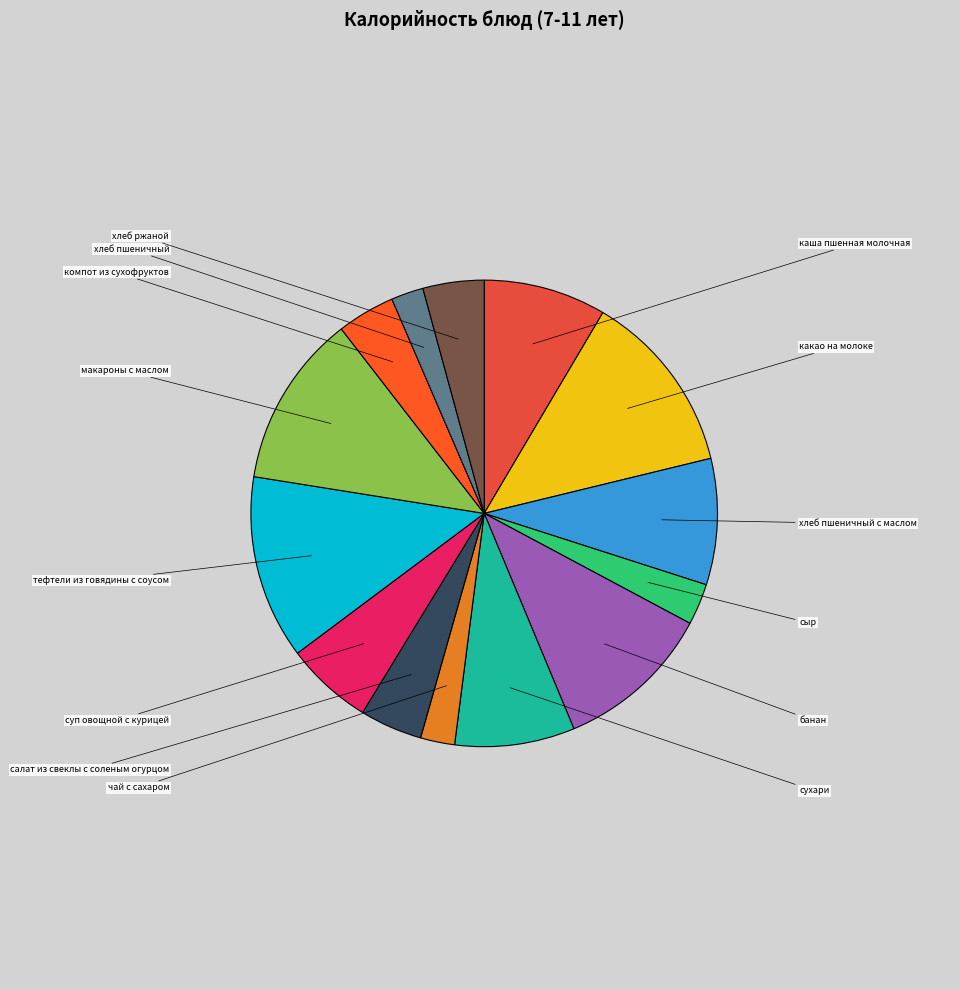

The компот из сухофруктов slice represents 4% of the pie. True or false?

True